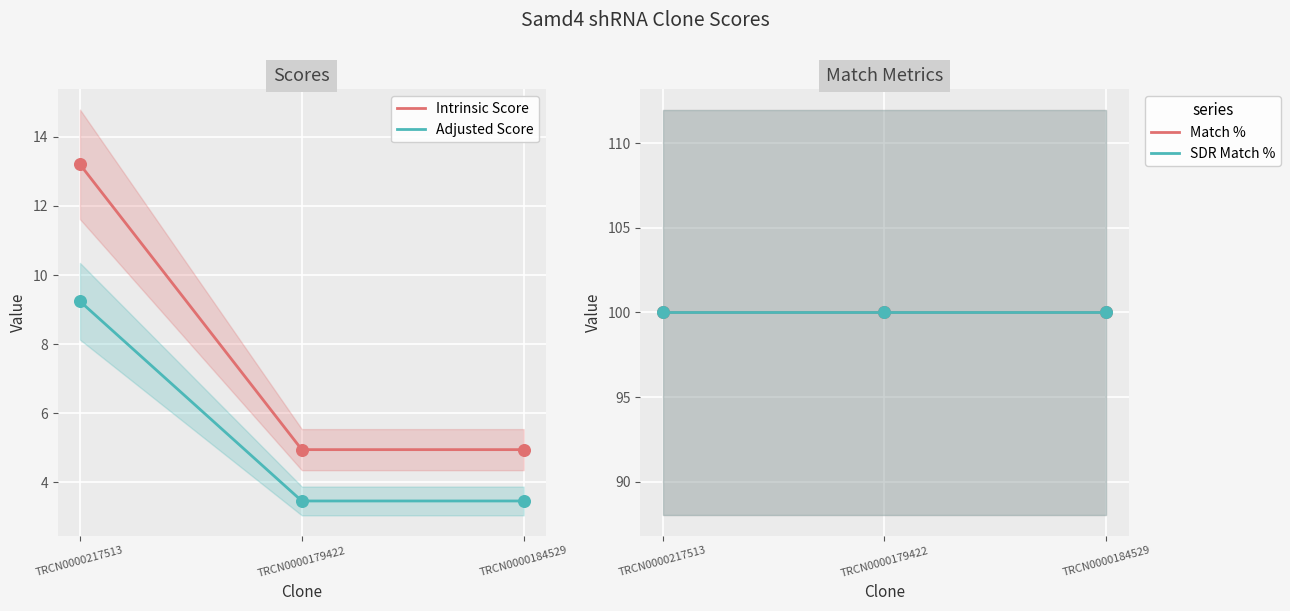

At which category is the sum across all series the highest?

TRCN0000217513